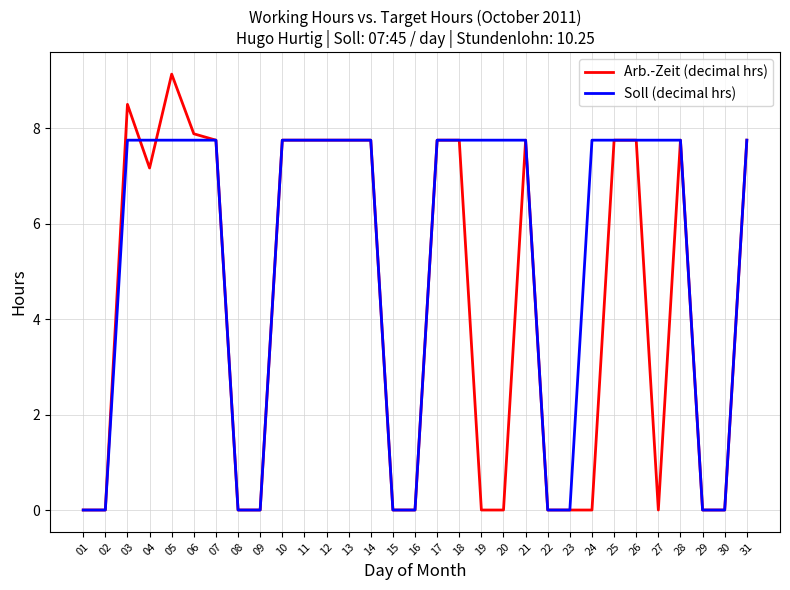

Reading left to right, list all the values displayed in this chart.

Arb.-Zeit (decimal hrs): 01=0.0	02=0.0	03=8.5	04=7.2	05=9.1	06=7.9	07=7.8	08=0.0	09=0.0	10=7.8	11=7.8	12=7.8	13=7.8	14=7.8	15=0.0	16=0.0	17=7.8	18=7.8	19=0.0	20=0.0	21=7.8	22=0.0	23=0.0	24=0.0	25=7.8	26=7.8	27=0.0	28=7.8	29=0.0	30=0.0	31=7.8
Soll (decimal hrs): 01=0.0	02=0.0	03=7.8	04=7.8	05=7.8	06=7.8	07=7.8	08=0.0	09=0.0	10=7.8	11=7.8	12=7.8	13=7.8	14=7.8	15=0.0	16=0.0	17=7.8	18=7.8	19=7.8	20=7.8	21=7.8	22=0.0	23=0.0	24=7.8	25=7.8	26=7.8	27=7.8	28=7.8	29=0.0	30=0.0	31=7.8